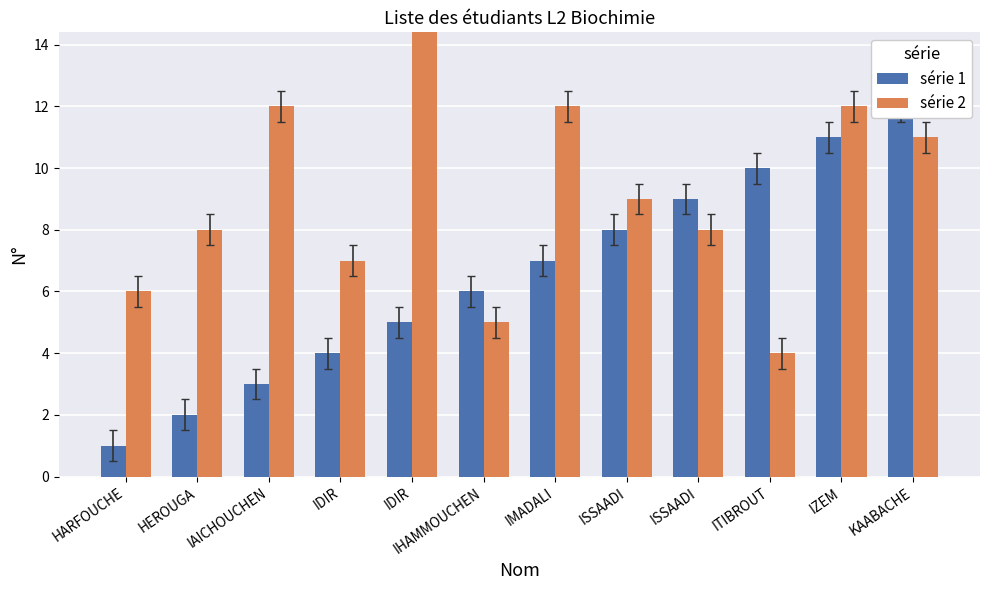

How many bars are there in total?

24